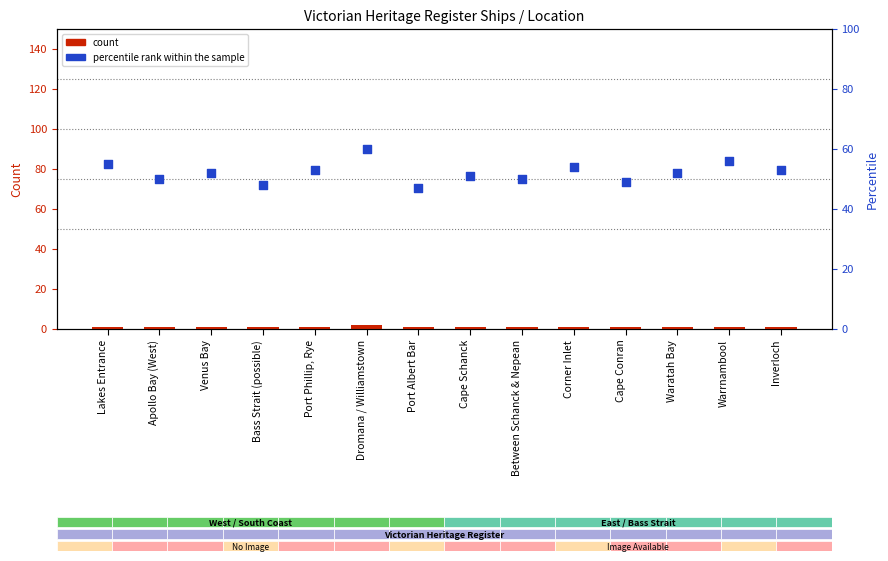

What are all the series names shown in the legend?

count, percentile rank within the sample